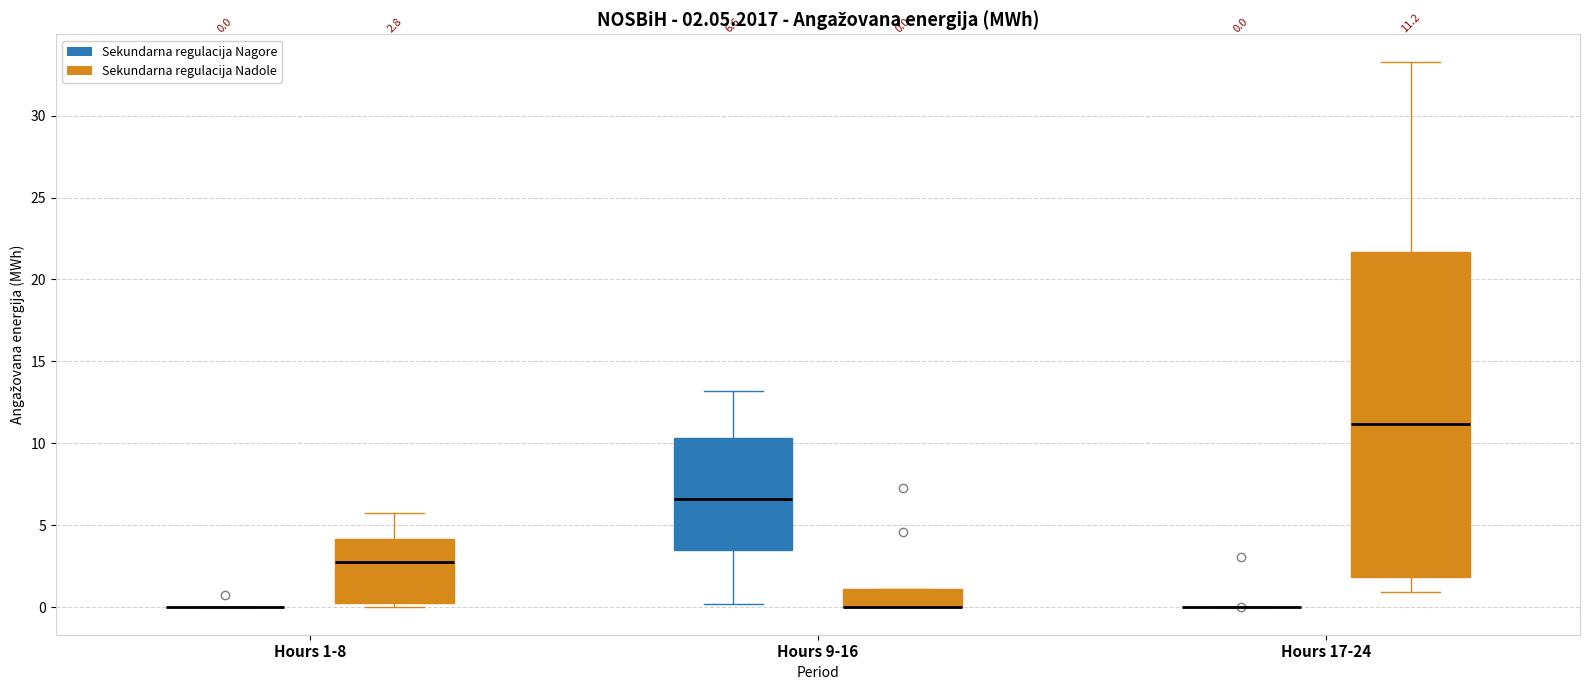

Which box is the tallest, from its lower edge to its upper edge?

Hours 17-24 (Sekundarna regulacija Nadole)